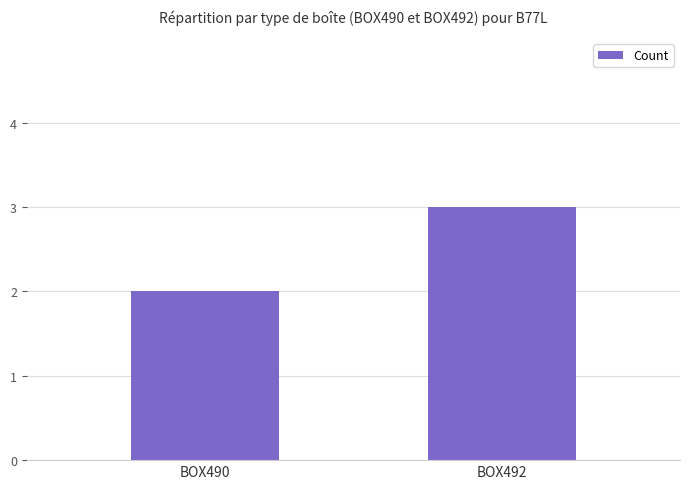

What is the difference between the values at BOX492 and BOX490?

1